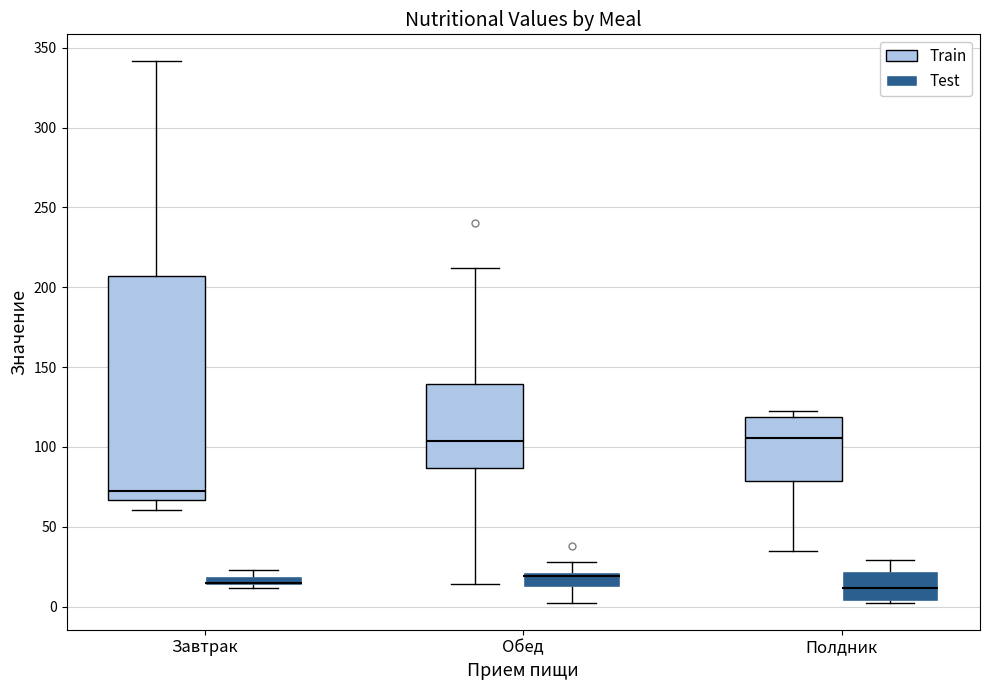

Comparing the boxes themselves (not the whiskers), which one is the tallest?

Завтрак (Train)